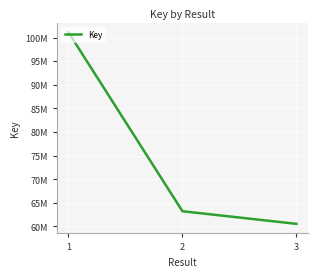

What is the minimum value shown in the chart?

60559075